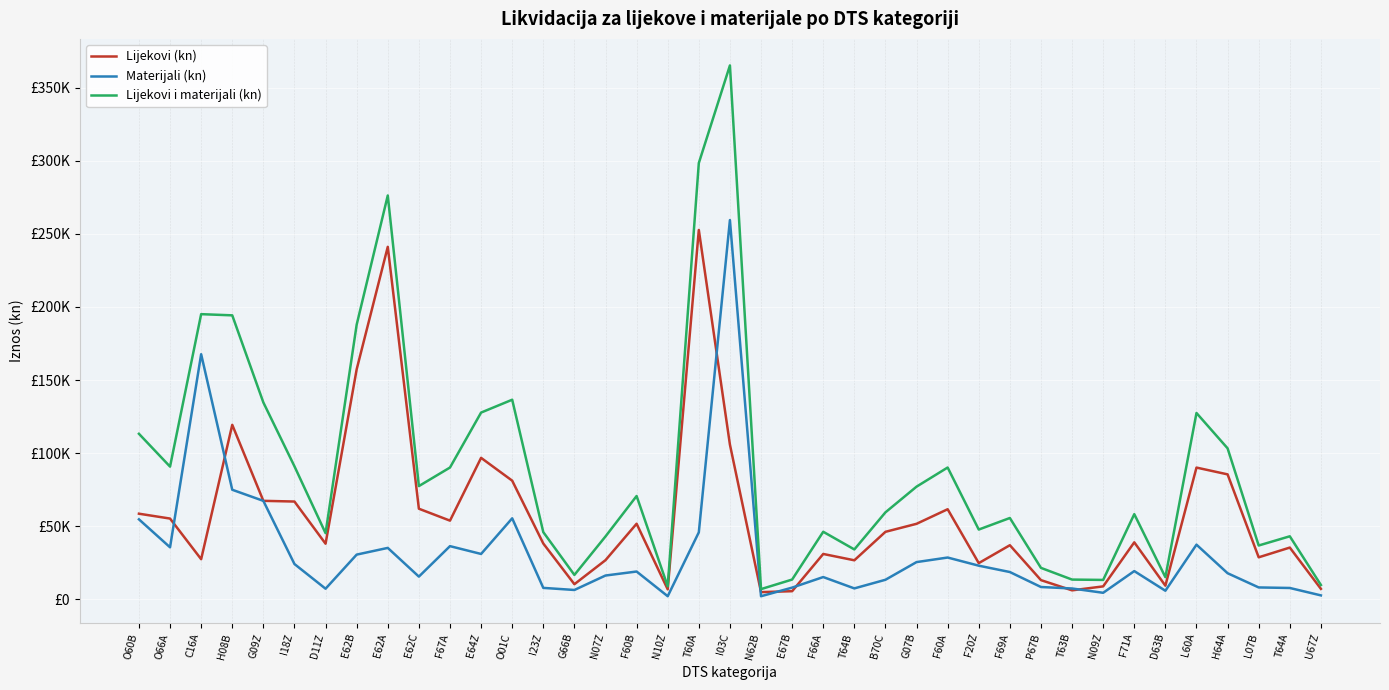

Reading left to right, list all the values displayed in this chart.

Lijekovi (kn): O60B=58541.6	O66A=55213.1	C16A=27407.3	H08B=119345.1	G09Z=67345.5	I18Z=66862.6	D11Z=38003.7	E62B=157320.5	E62A=241141.0	E62C=61947.8	F67A=53788.5	E64Z=96747.7	O01C=81146.2	I23Z=38143.8	G66B=10295.8	N07Z=26745.9	F60B=51673.0	N10Z=6779.8	T60A=252684.1	I03C=105821.8	N62B=4875.4	E67B=5514.0	F66A=30989.2	T64B=26659.9	B70C=46139.0	G07B=51620.8	F60A=61598.0	F20Z=24718.8	F69A=36974.9	P67B=13088.8	T63B=6095.1	N09Z=8804.5	F71A=38948.9	D63B=9287.1	L60A=90096.2	H64A=85452.3	L07B=28694.3	T64A=35365.1	U67Z=7113.9
Materijali (kn): O60B=54680.0	O66A=35541.6	C16A=167666.4	H08B=74920.4	G09Z=67322.1	I18Z=24100.7	D11Z=7211.6	E62B=30546.8	E62A=35137.8	E62C=15492.8	F67A=36343.1	E64Z=30992.0	O01C=55377.4	I23Z=7779.4	G66B=6349.4	N07Z=16235.1	F60B=18972.8	N10Z=2069.0	T60A=45794.5	I03C=259448.1	N62B=2063.3	E67B=7965.8	F66A=15190.9	T64B=7424.6	B70C=13328.2	G07B=25429.4	F60A=28546.7	F20Z=22973.4	F69A=18626.6	P67B=8375.6	T63B=7367.4	N09Z=4421.1	F71A=19277.0	D63B=5822.9	L60A=37349.6	H64A=17817.1	L07B=8083.1	T64A=7717.1	U67Z=2643.9
Lijekovi i materijali (kn): O60B=113221.6	O66A=90754.6	C16A=195073.7	H08B=194265.5	G09Z=134667.7	I18Z=90963.3	D11Z=45215.2	E62B=187867.2	E62A=276278.9	E62C=77440.6	F67A=90131.7	E64Z=127739.7	O01C=136523.5	I23Z=45923.2	G66B=16645.2	N07Z=42980.9	F60B=70645.9	N10Z=8848.8	T60A=298478.7	I03C=365269.9	N62B=6938.7	E67B=13479.8	F66A=46180.1	T64B=34084.5	B70C=59467.3	G07B=77050.2	F60A=90144.6	F20Z=47692.1	F69A=55601.5	P67B=21464.3	T63B=13462.6	N09Z=13225.6	F71A=58225.9	D63B=15110.0	L60A=127445.7	H64A=103269.4	L07B=36777.3	T64A=43082.2	U67Z=9757.9